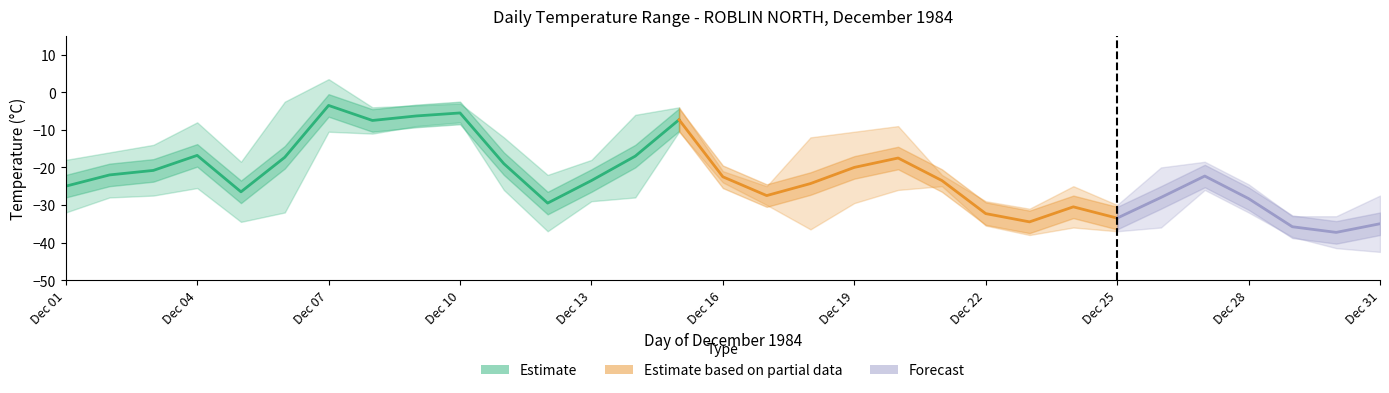

True or false: Min Temp (°C) and Mean Temp (°C) intersect in this chart.

False